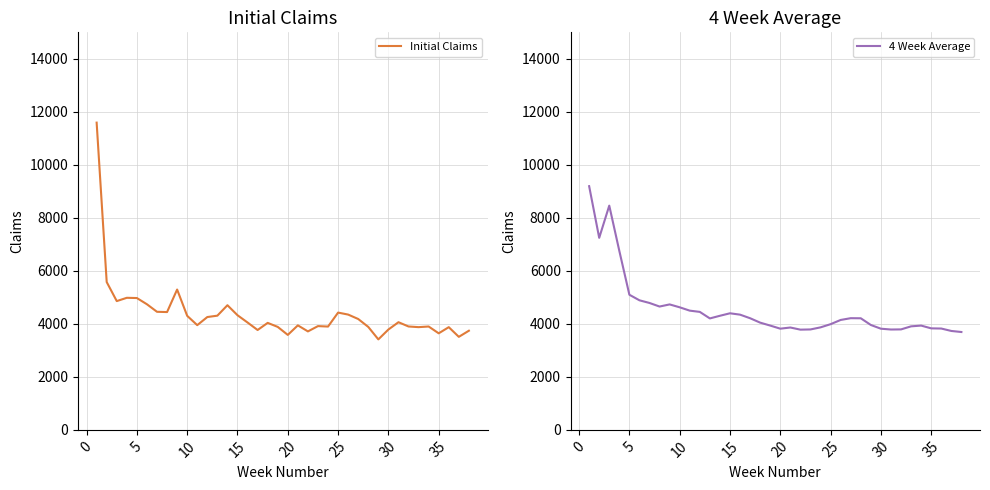

How many values in the 4 Week Average series exceed 4205?

18